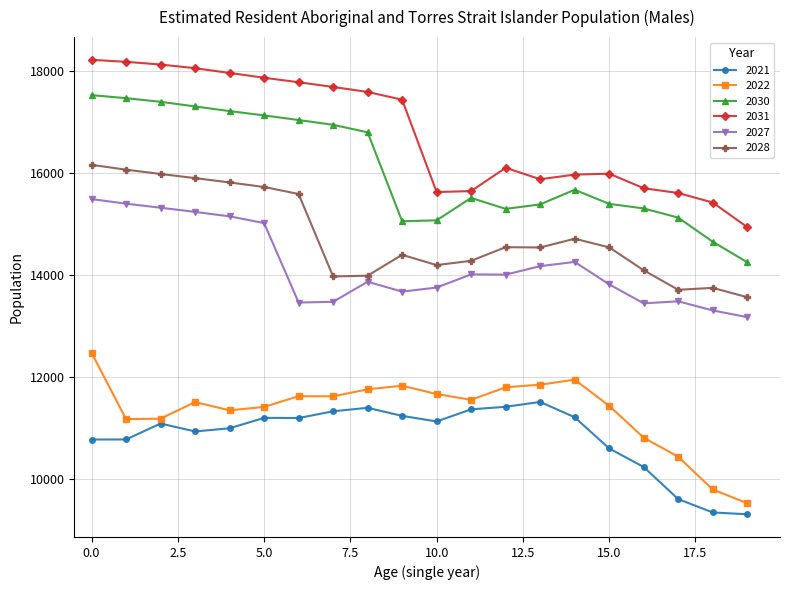

How many data points in 2027 are less than 14012?

10